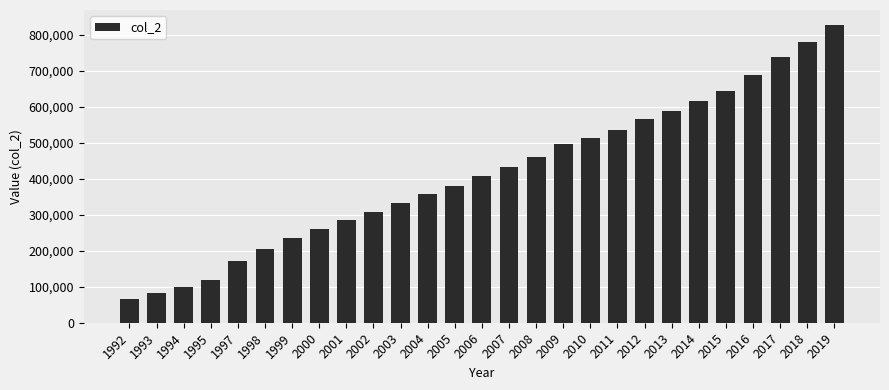

What is the value of the 8th bar from the left?

260100